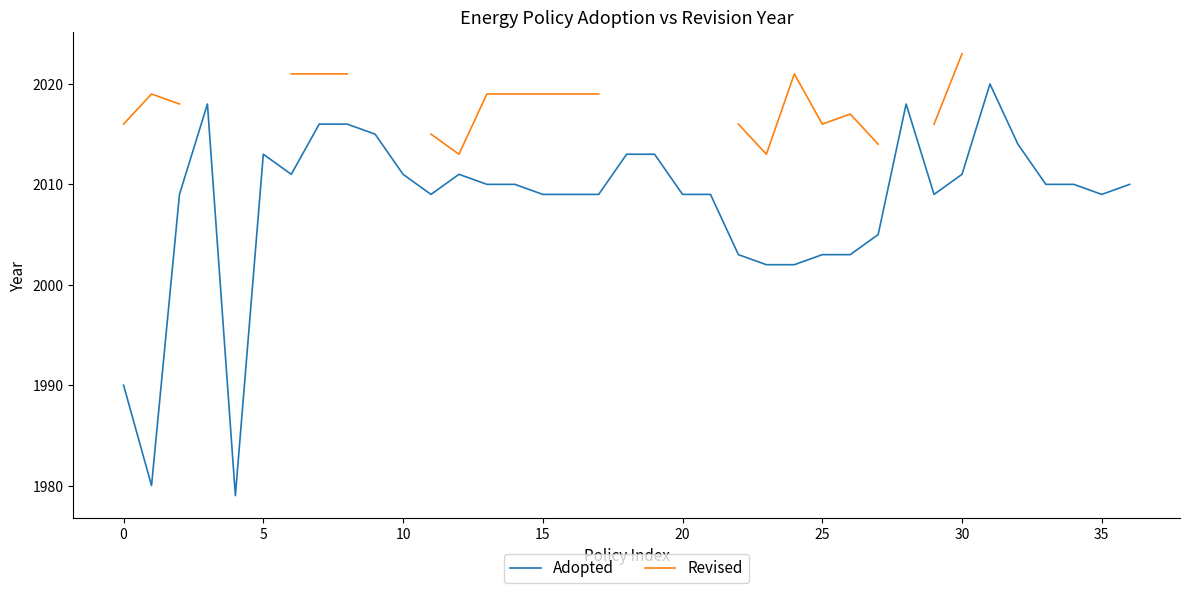

How many interior local peaks does the Revised series have?

3